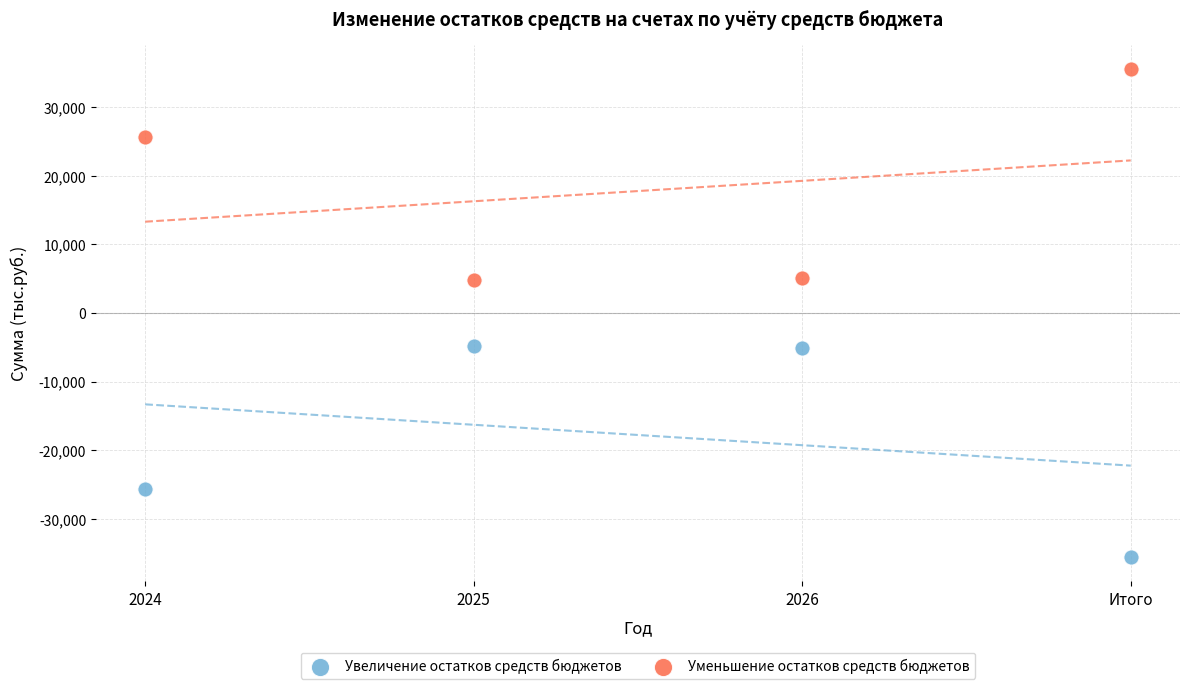

In the Увеличение остатков средств бюджетов series, what Y value is closest to -20200?

-25726.2